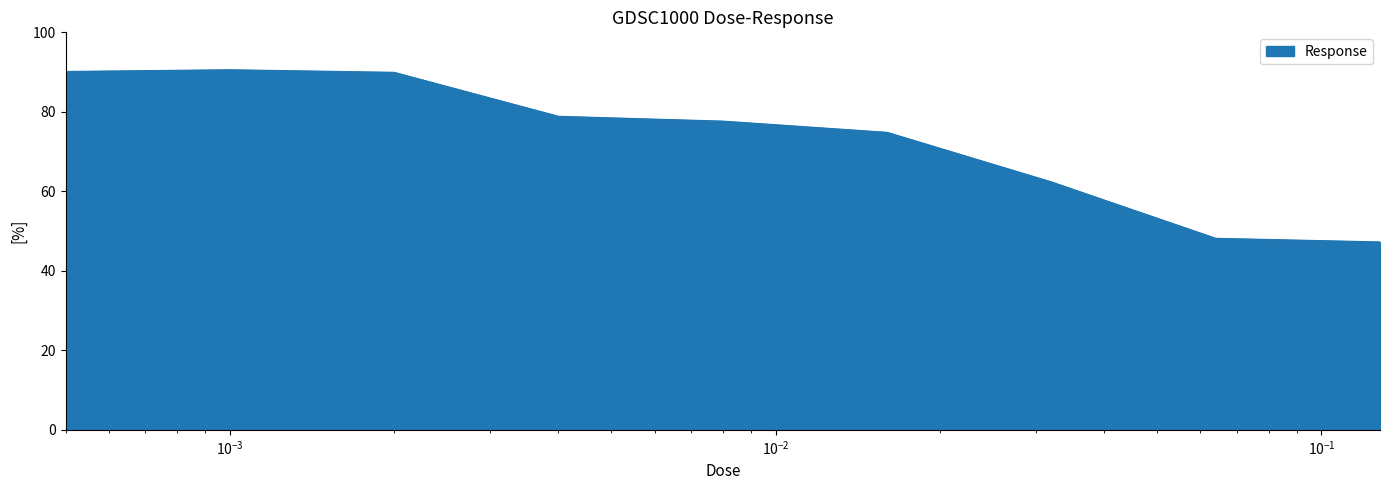

What is the greatest value displayed?

90.6